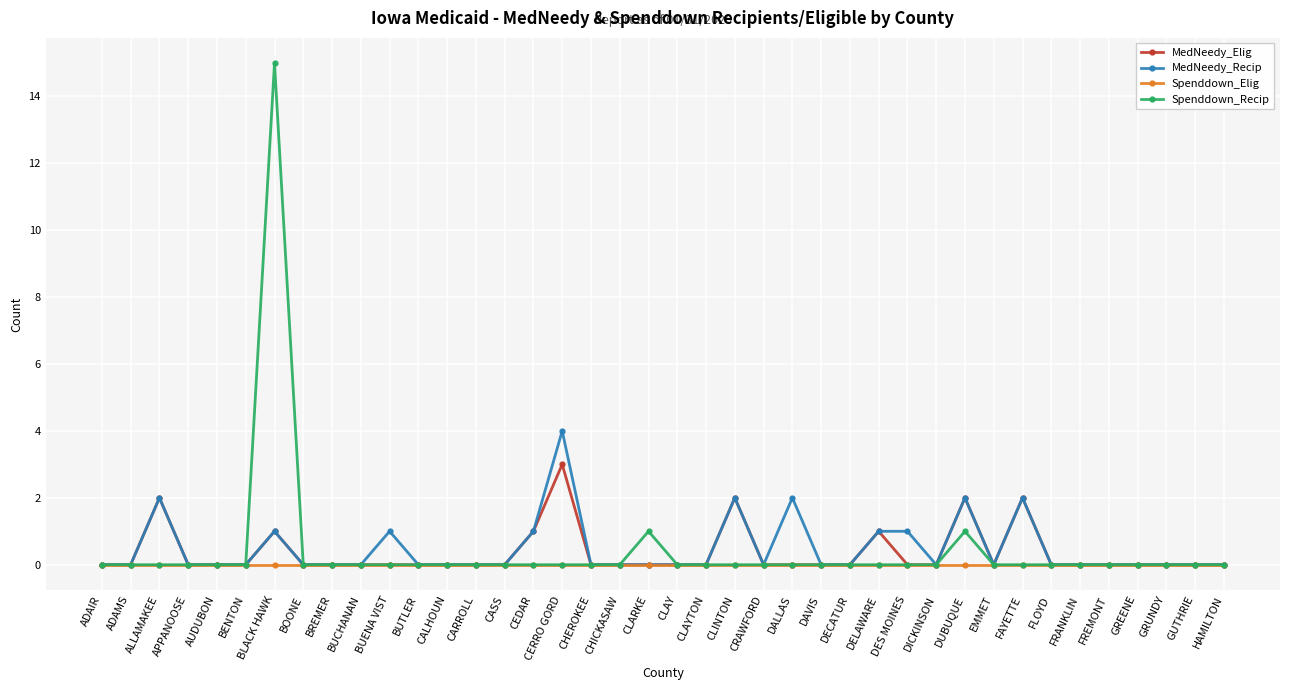

Is it true that MedNeedy_Recip equals 0 at DAVIS?

True